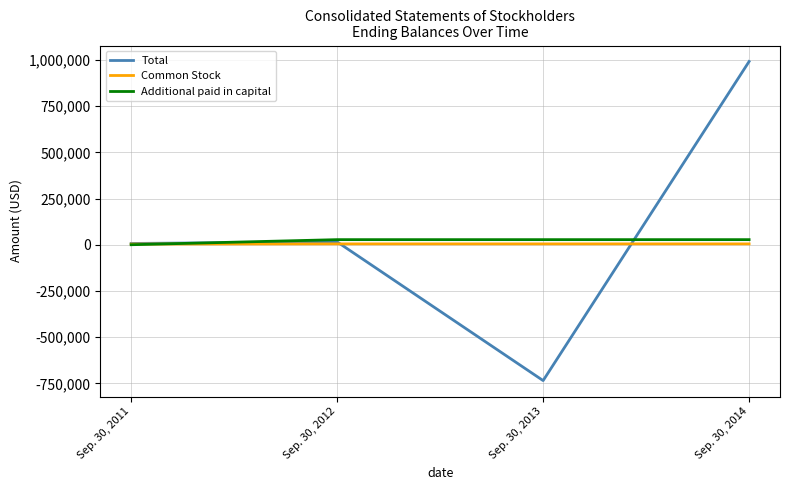

Which series has the largest range (max minus min)?

Total